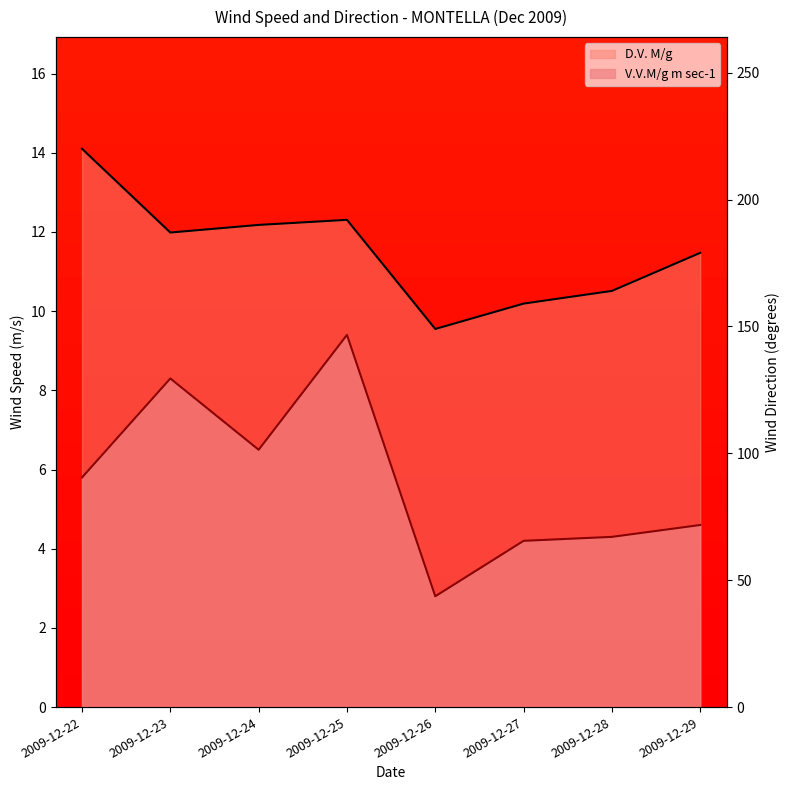

Reading left to right, extract all data points from this chart.

V.V.M/g m sec-1: 5.8	8.3	6.5	9.4	2.8	4.2	4.3	4.6
D.V. M/g: 14.1	12.0	12.2	12.3	9.5	10.2	10.5	11.5